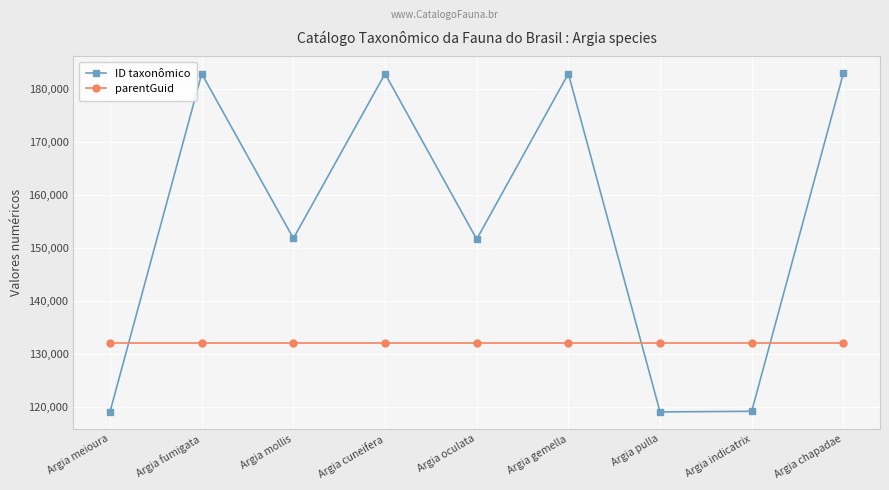

What is the average value of the parentGuid series?

132099